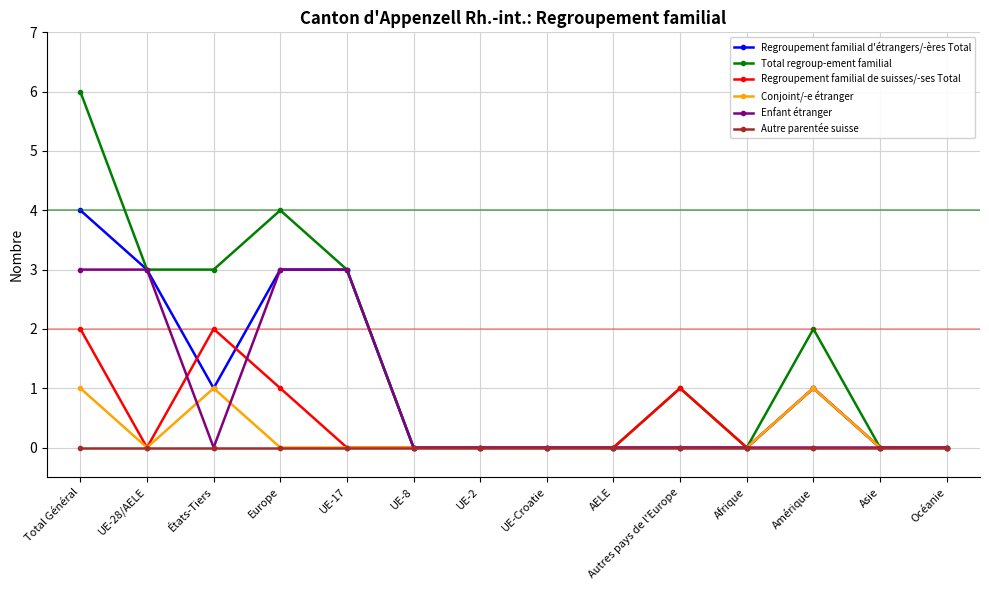

What is the greatest value displayed?

6